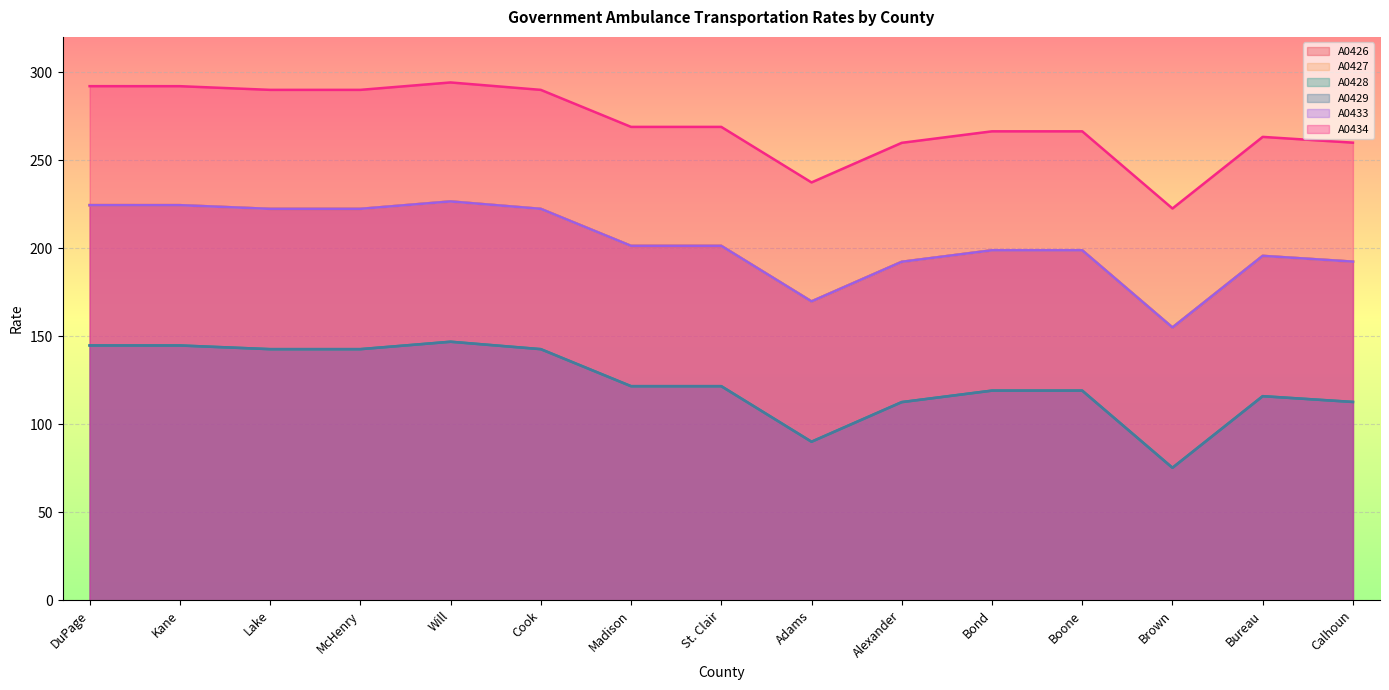

What is the label of the 6th point from the right?

Alexander